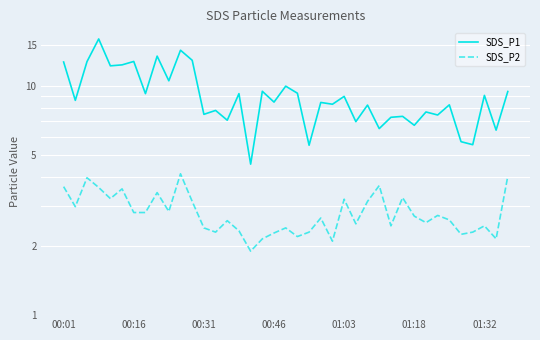

What is the label of the 8th point from the left?

7